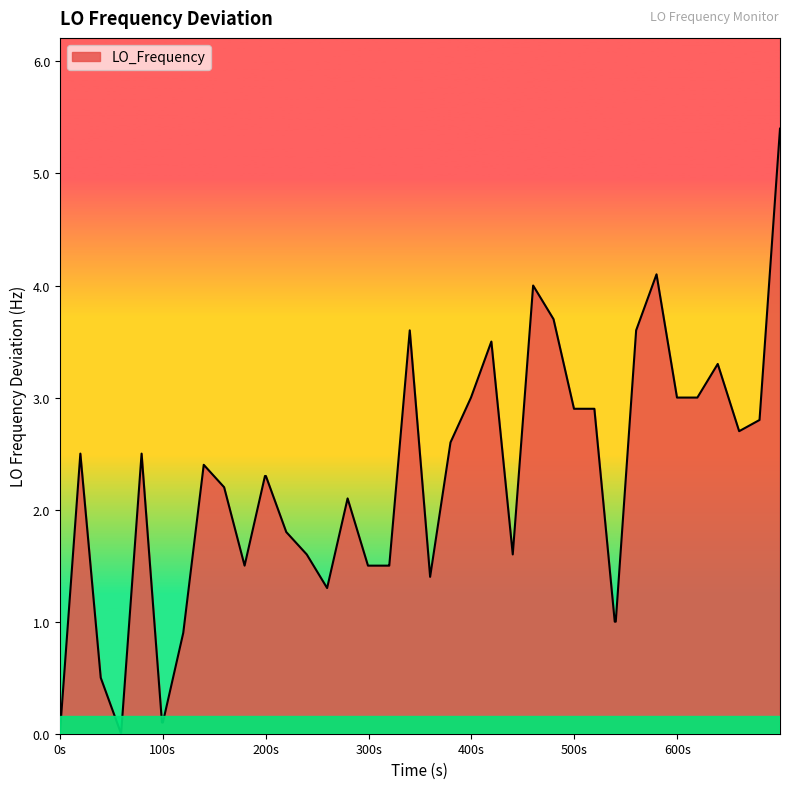

What is the maximum value shown in the chart?

5.4